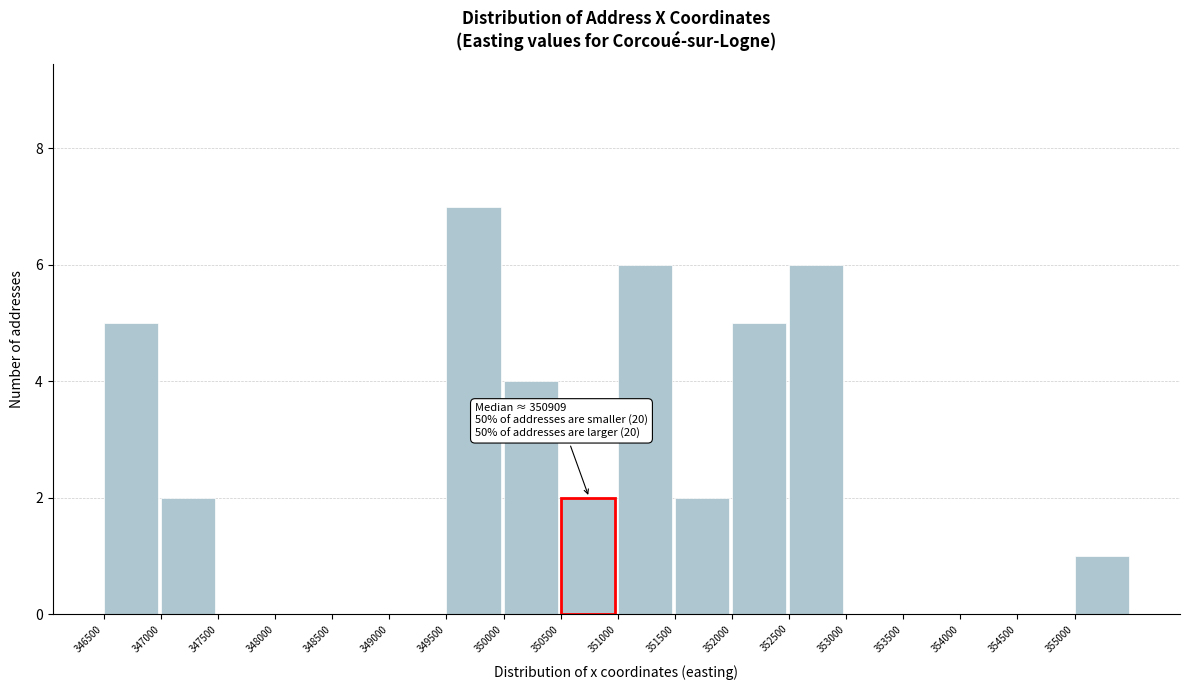

Over which range of the x-axis is the bar tallest?

349500 to 350000